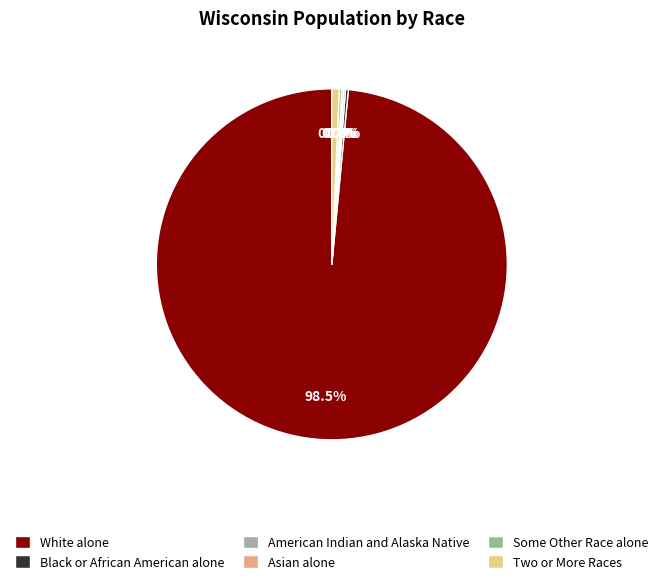

Which slice is the largest?

White alone